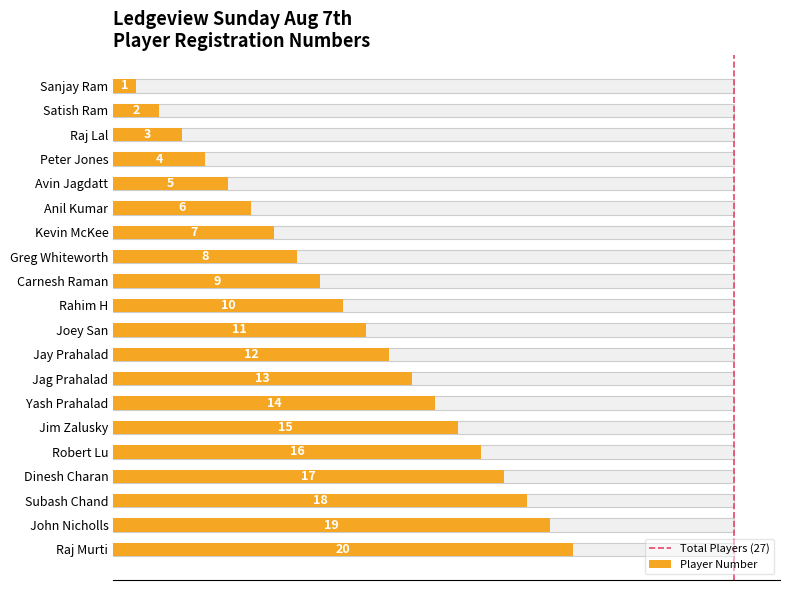

At which category does the chart reach its peak across all series?

Raj Murti